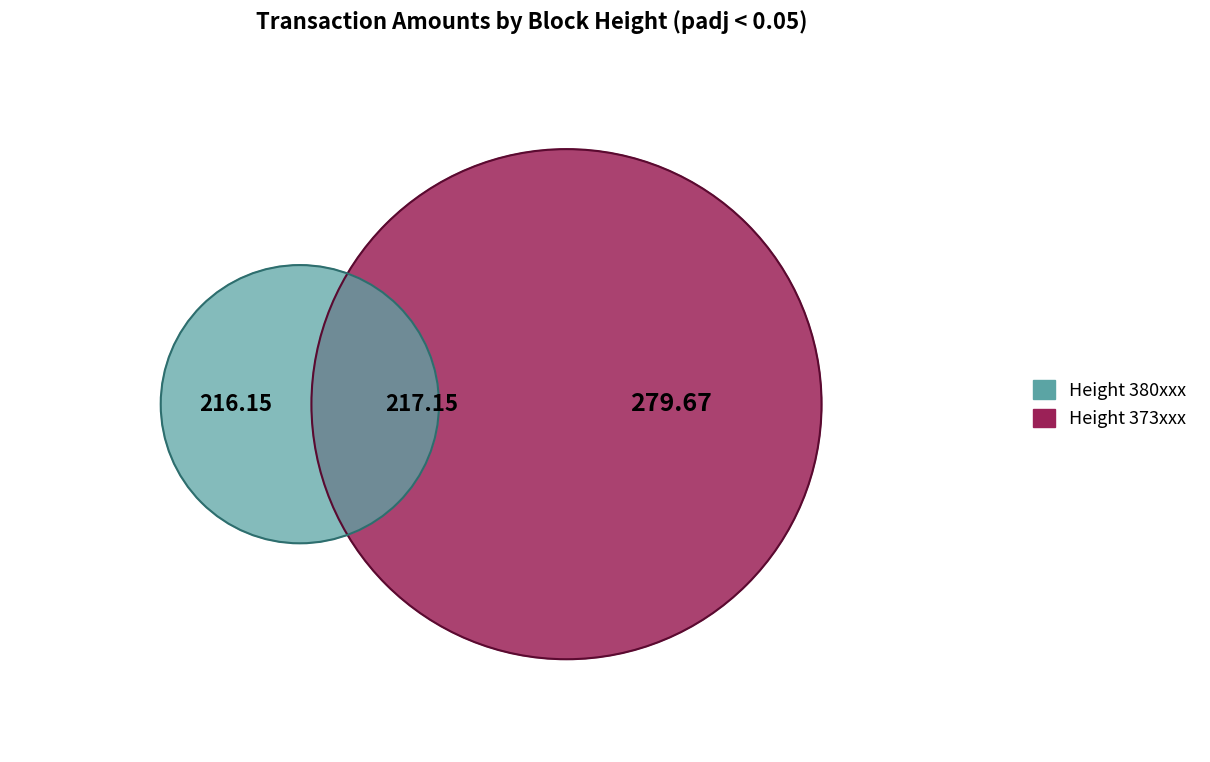

Is there any slice that represents more than half of the pie?

No